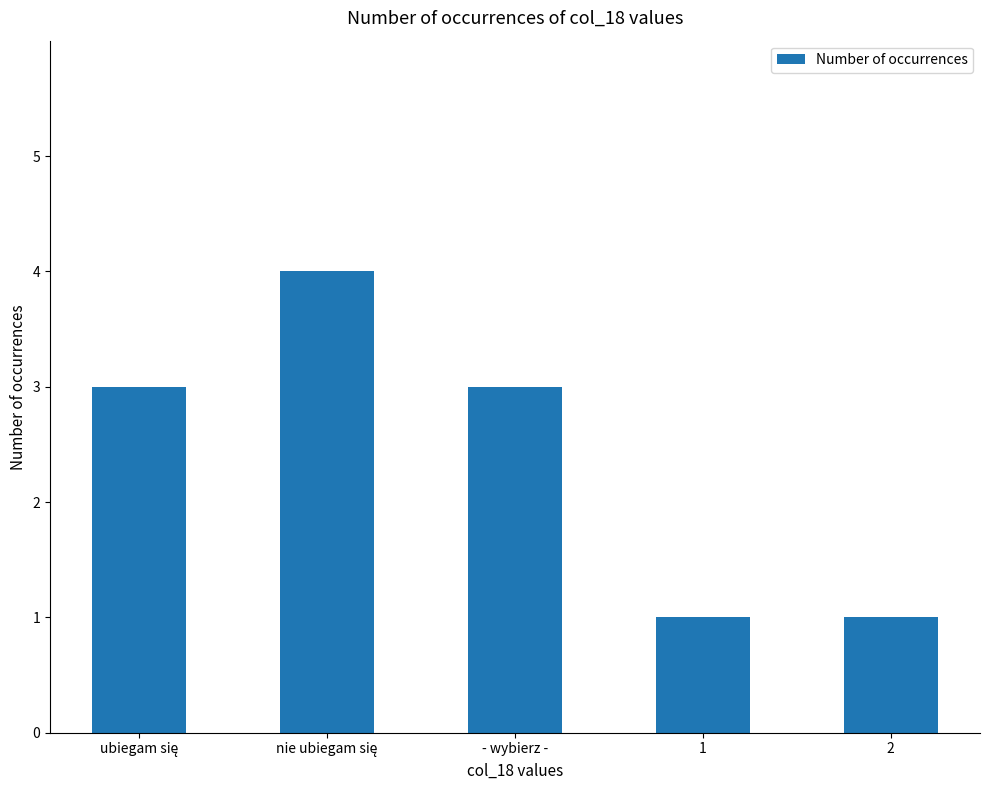

What is the maximum value shown in the chart?

4